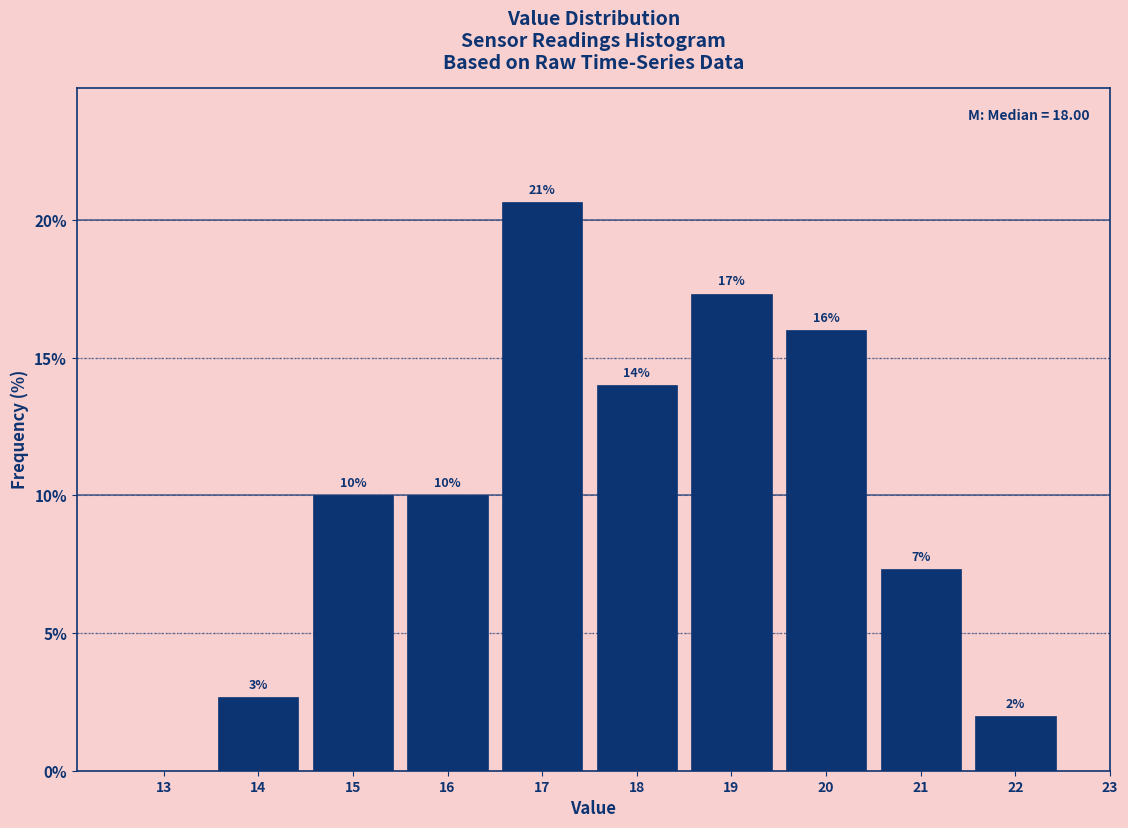

Over which range of the x-axis is the bar tallest?

16.5 to 17.5